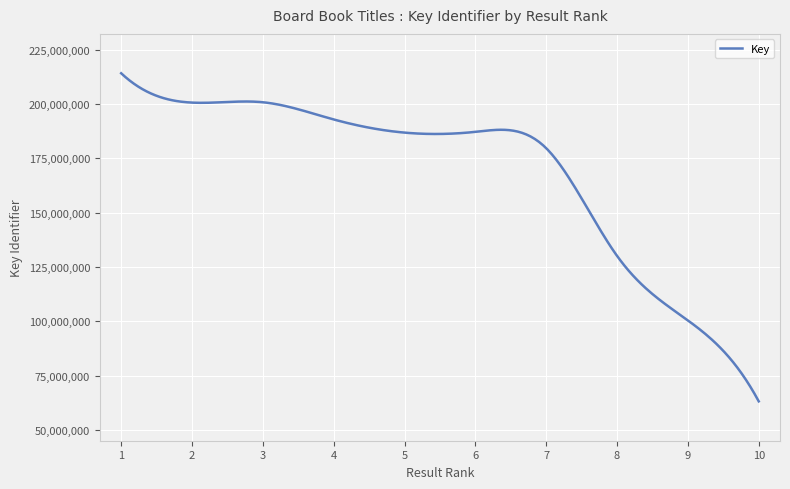

What is the minimum value shown in the chart?

63177285.0